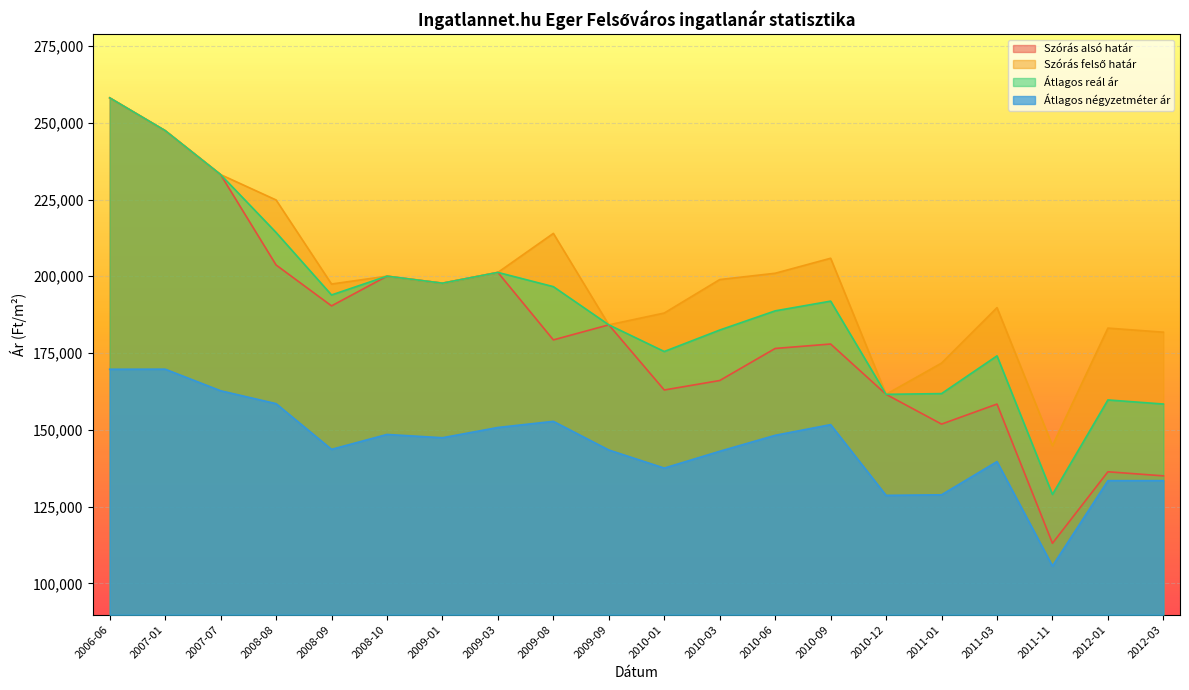

Rank the series by their average value, from highest to lowest.

Szórás felső határ, Átlagos reál ár, Szórás alsó határ, Átlagos négyzetméter ár